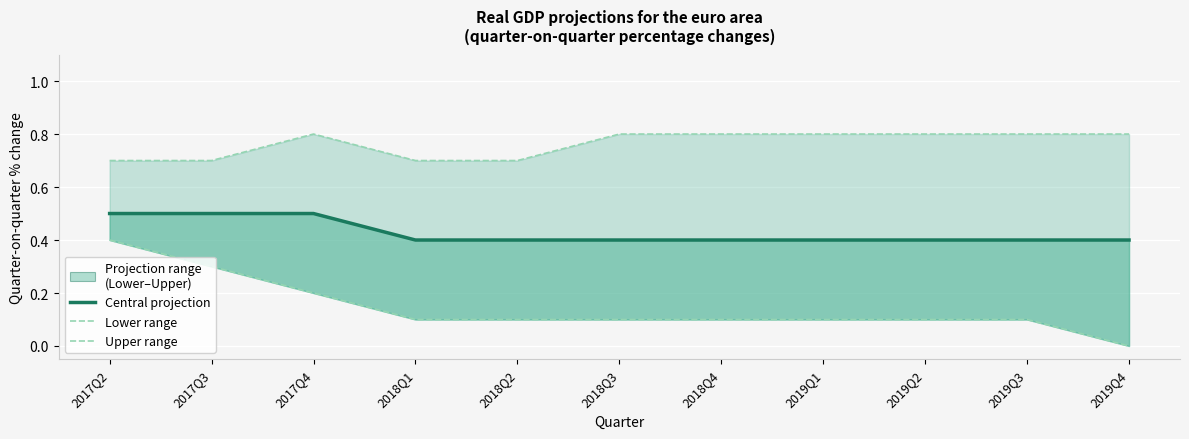

Between 2017Q2 and 2019Q4, which series saw the biggest shift?

Lower range